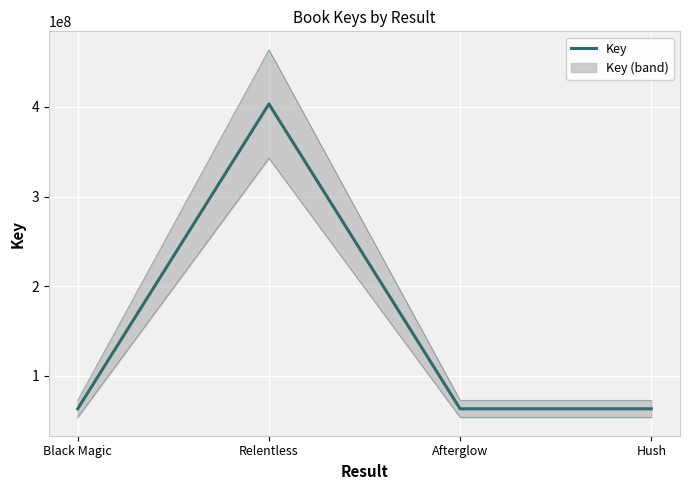

At which label does the data first exceed 63412487?

Relentless